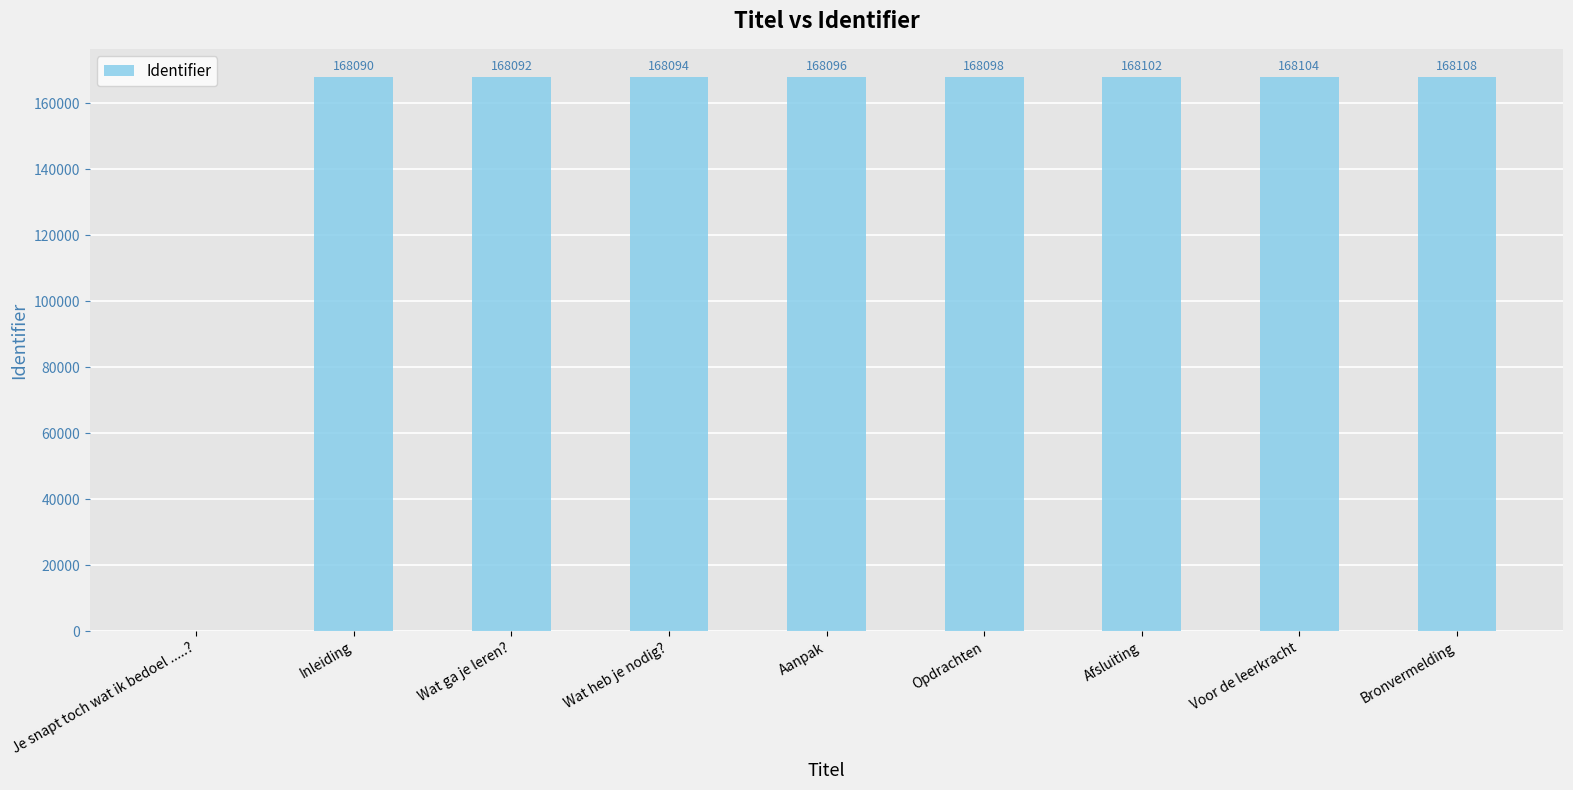

What is the sum of the values at Je snapt toch wat ik bedoel .....? and Aanpak?

168096